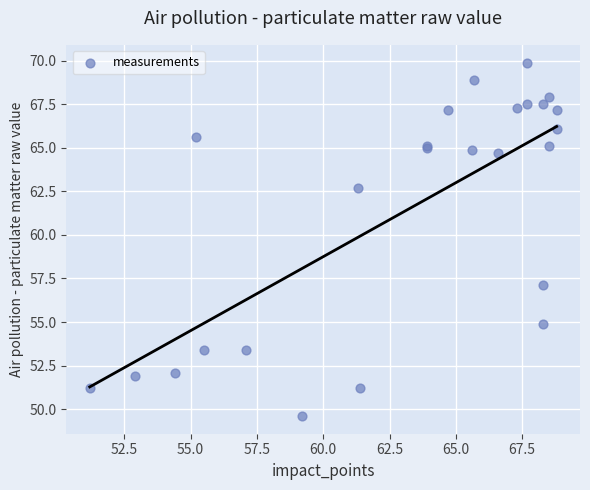

What Y value in the scatter plot is closest to 59?

57.1